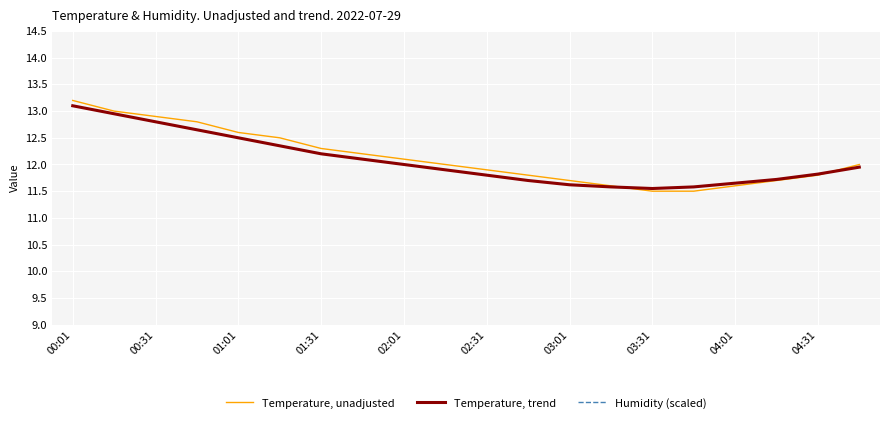

Is this an area chart (filled region under the line)?

No